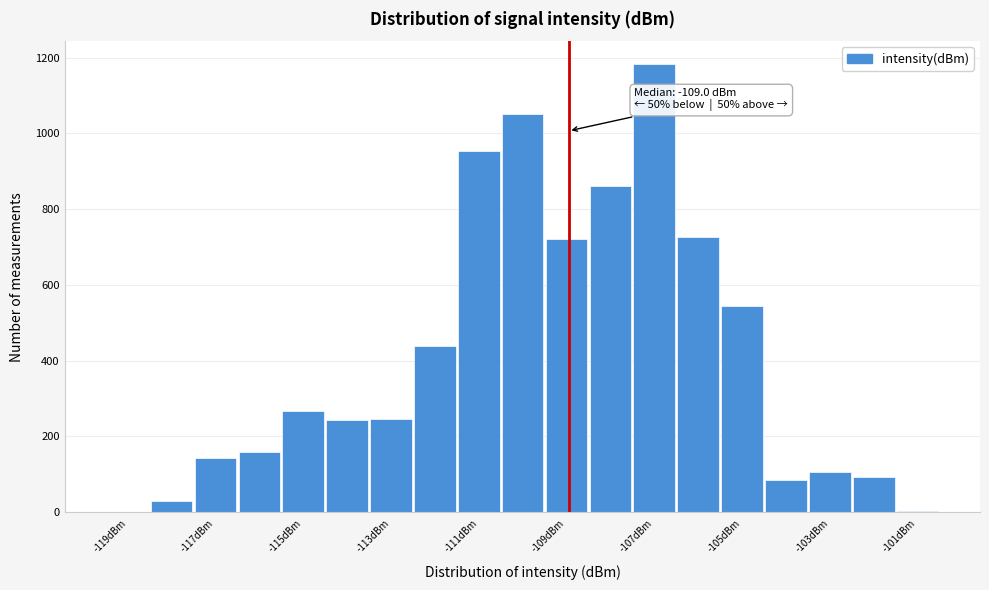

Over which range of the x-axis is the bar tallest?

-107.5 to -106.5